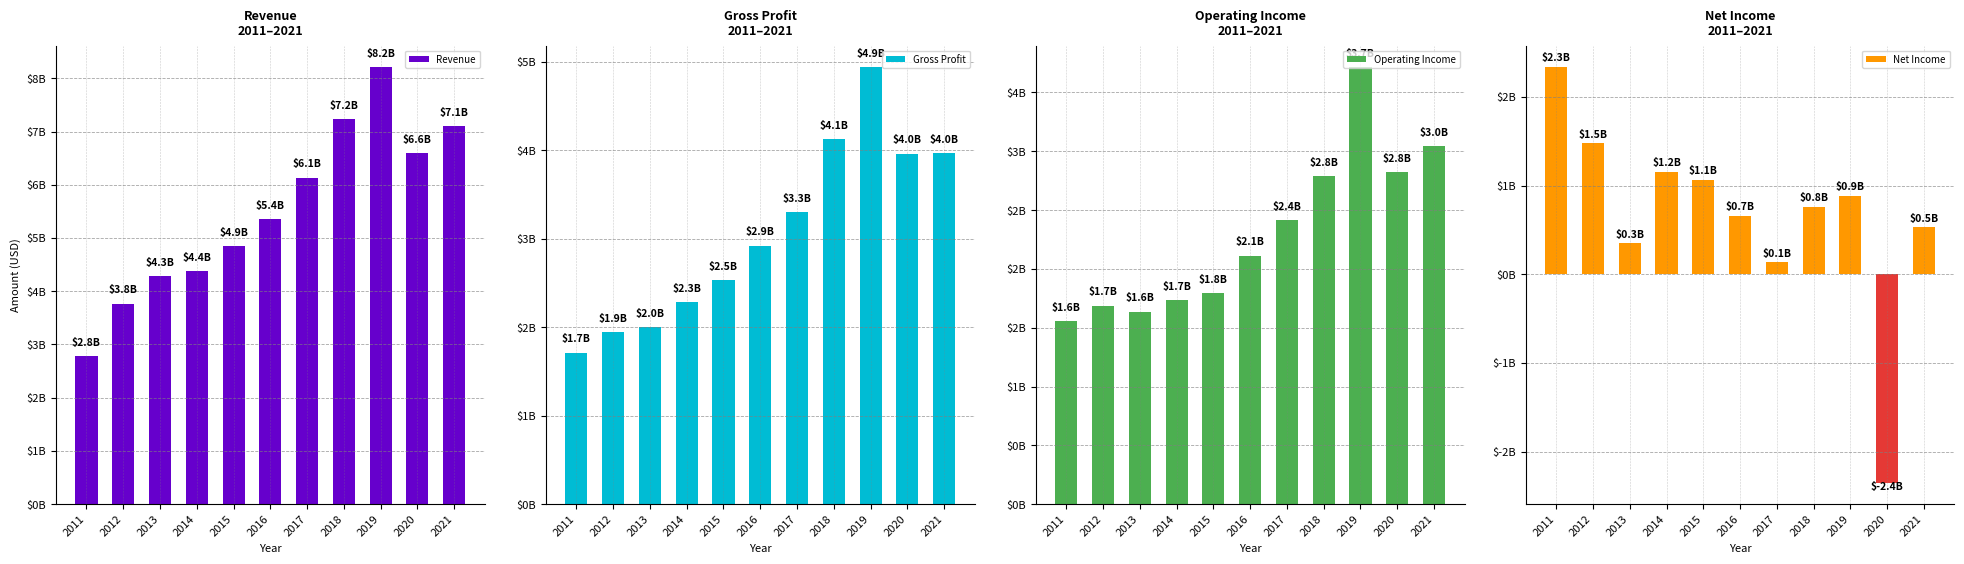

Reading left to right, extract all data points from this chart.

Revenue: 2781000000	3768000000	4287000000	4373000000	4853000000	5352000000	6135000000	7239000000	8203000000	6593000000	7100000000
Gross Profit: 1712000000	1941000000	2002000000	2284000000	2535000000	2921000000	3301000000	4126000000	4935000000	3960000000	3965000000
Operating Income: 1556000000	1687000000	1636000000	1732000000	1796000000	2112000000	2412000000	2786000000	3712000000	2825000000	3041000000
Net Income: 2344000000	1476000000	350000000	1155000000	1065000000	660000000	136000000	764000000	884000000	-2358000000	530000000